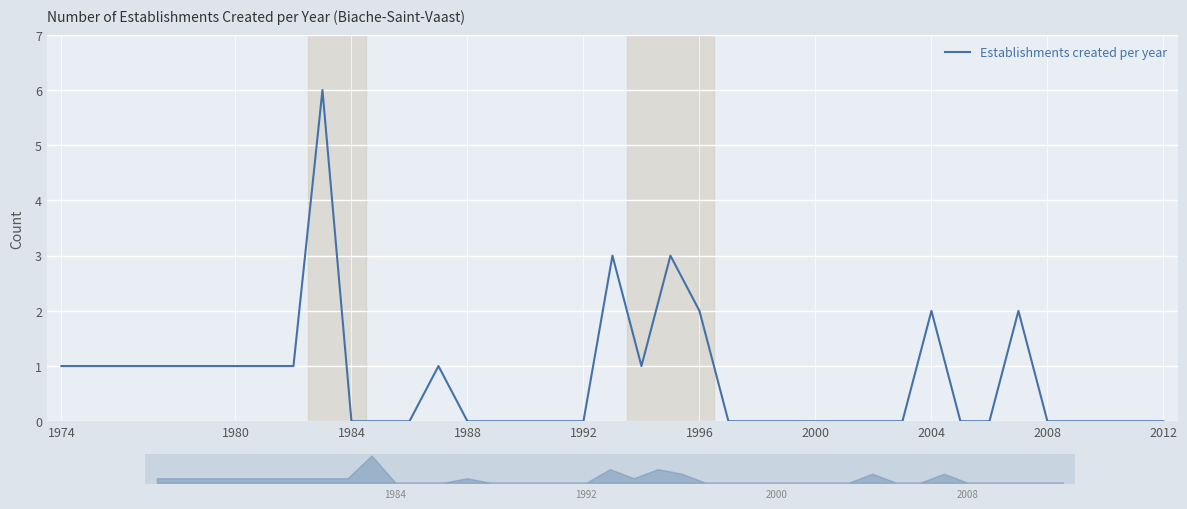

Is it true that Establishments created per year equals 2 at 1974?

False